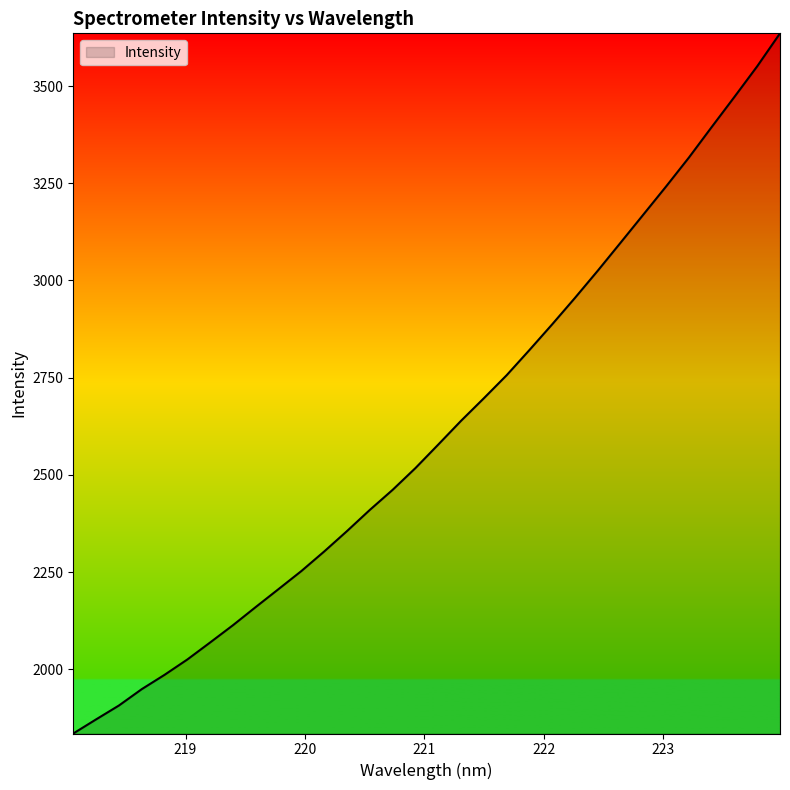

What is the maximum value shown in the chart?

3635.8